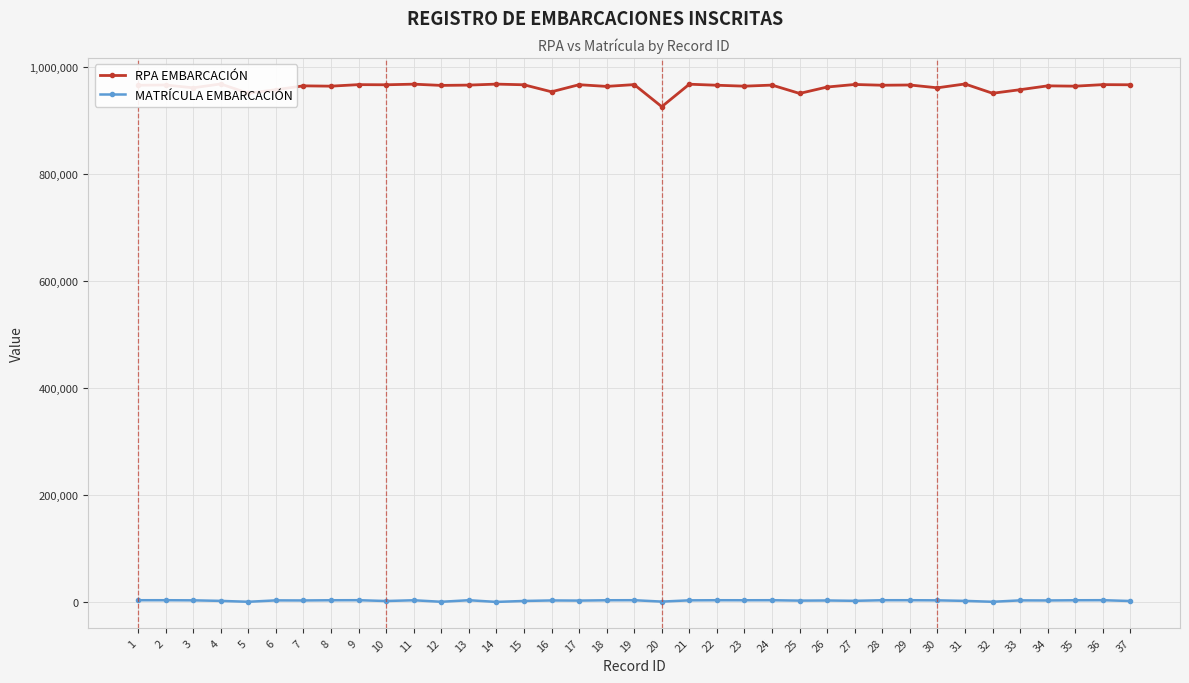

What is the greatest value displayed?

968524